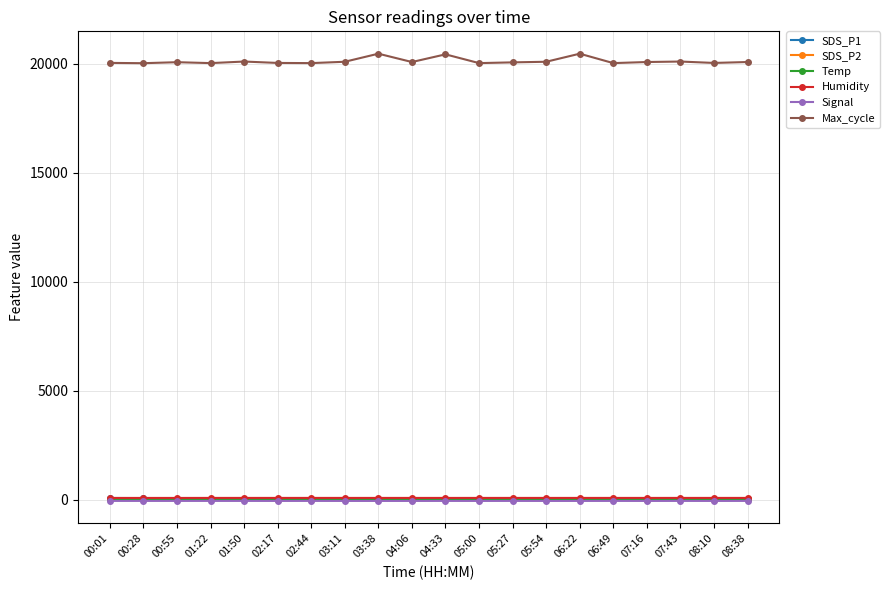

What is the minimum value shown in the chart?

-58.0